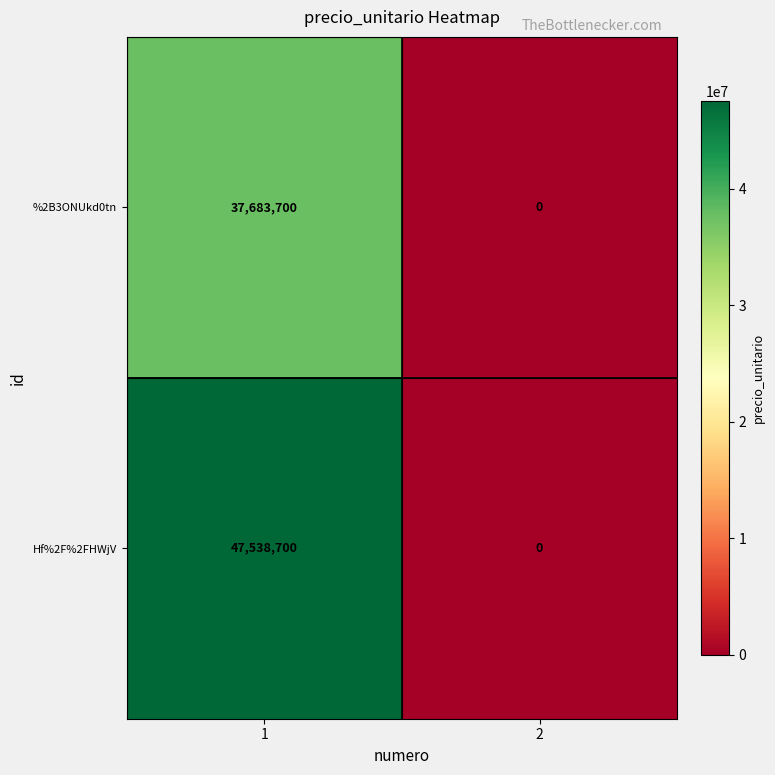

Reading left to right, transcribe all the data shown in this chart.

%2B3ONUkd0tn: 37683700	0
Hf%2F%2FHWjV: 47538700	0